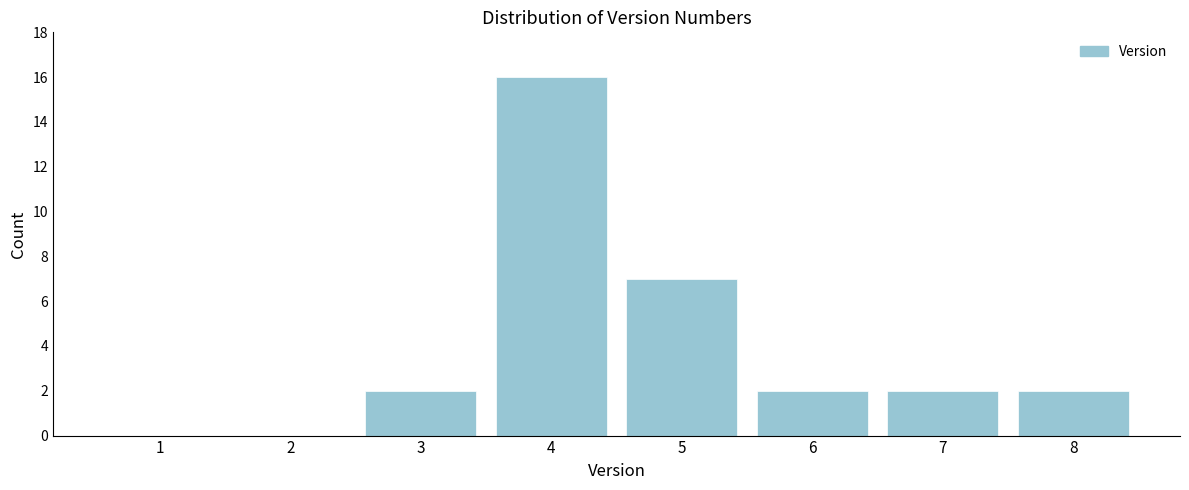

Reading right to left, list all the values displayed in this chart.

8=2	7=2	6=2	5=7	4=16	3=2	2=0	1=0